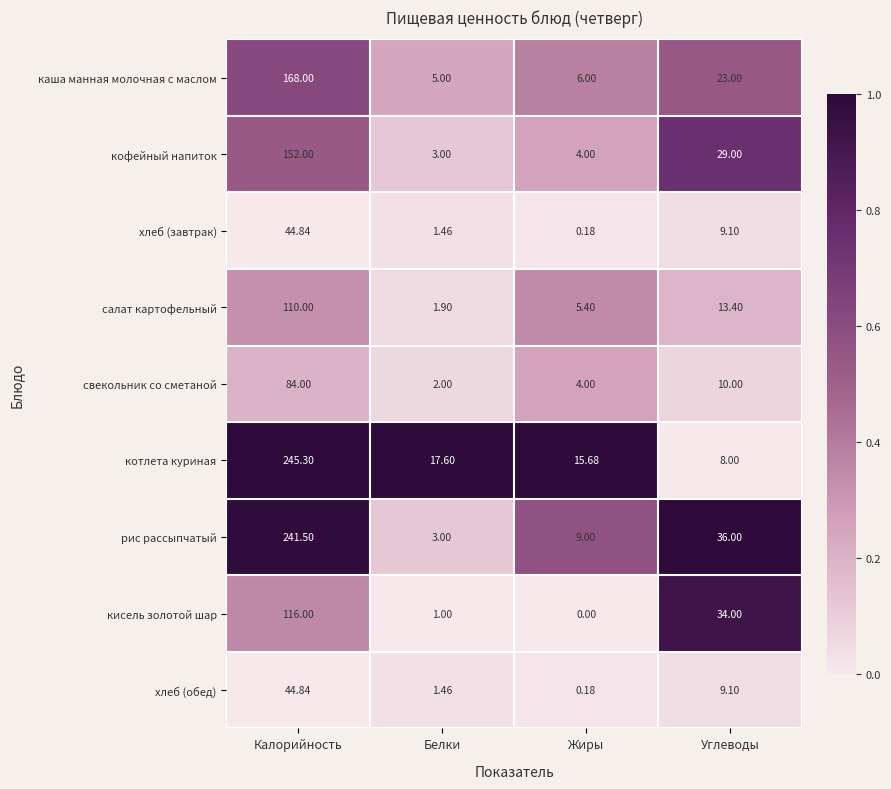

List the labels in order of салат картофельный value, smallest first.

Белки, Жиры, Углеводы, Калорийность